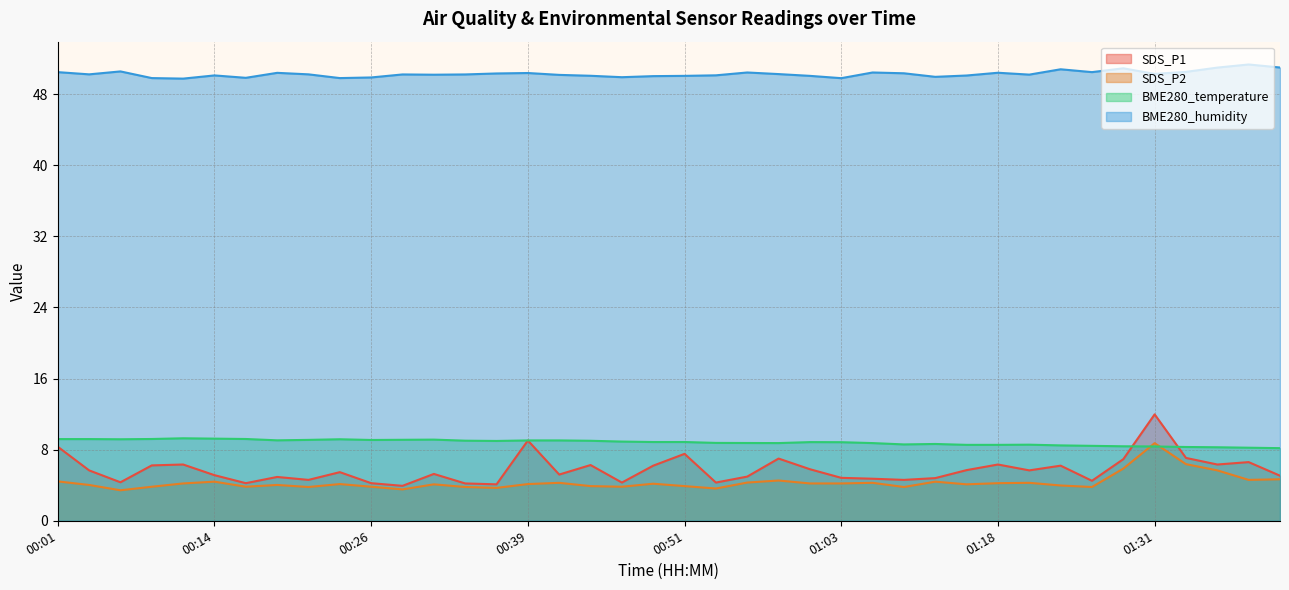

What is the label of the 25th point from the right?

00:39